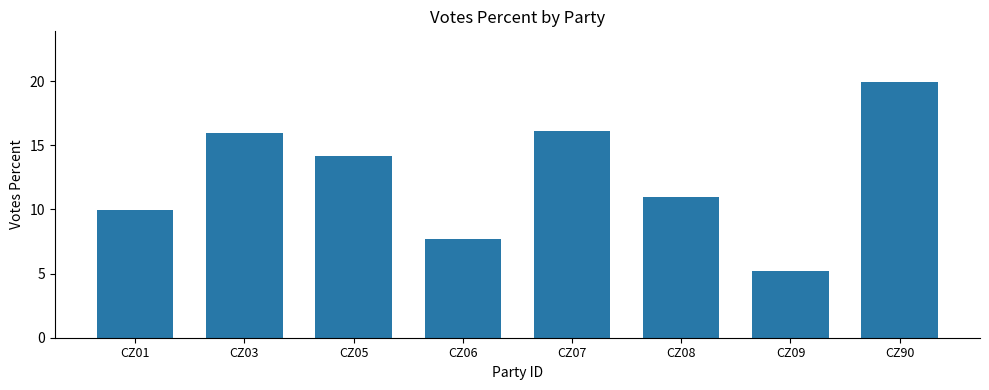

True or false: the data shows 8.1 at CZ07.

False